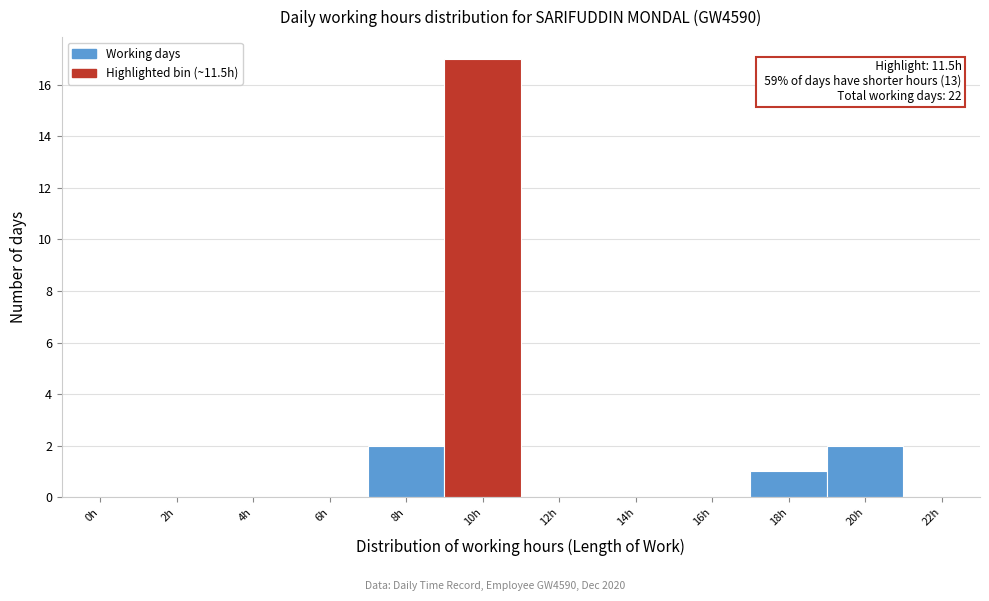

Reading left to right, list all the values displayed in this chart.

0h=0	2h=0	4h=0	6h=0	8h=2	10h=17	12h=0	14h=0	16h=0	18h=1	20h=2	22h=0